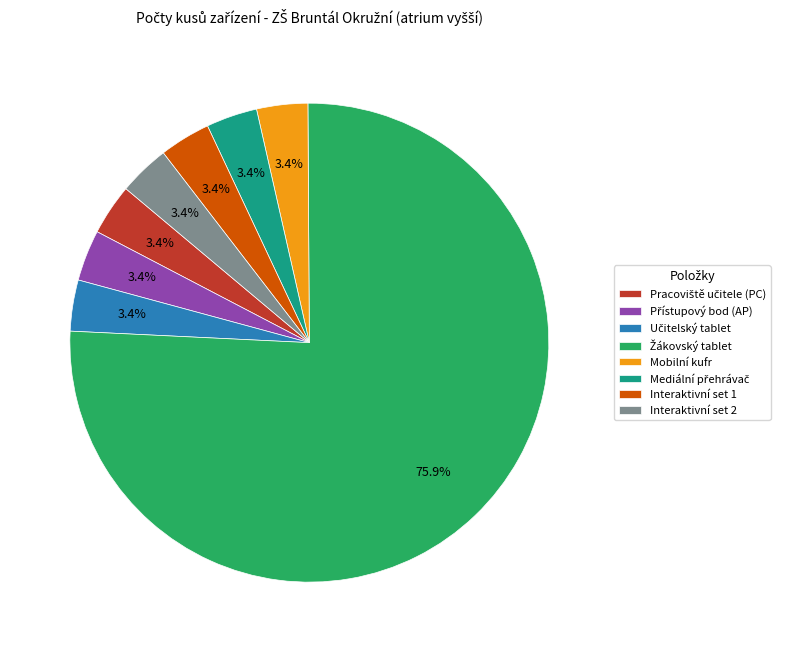

Is there a majority slice in this chart?

Yes